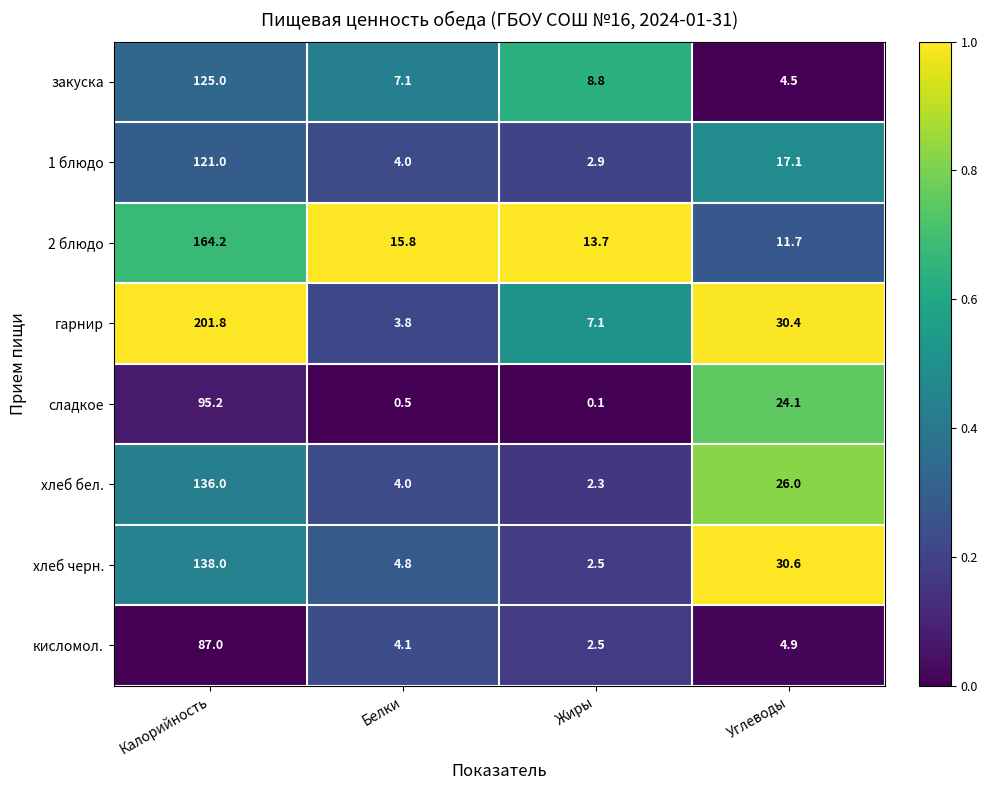

Where is сладкое nearest to the value 47?

Углеводы